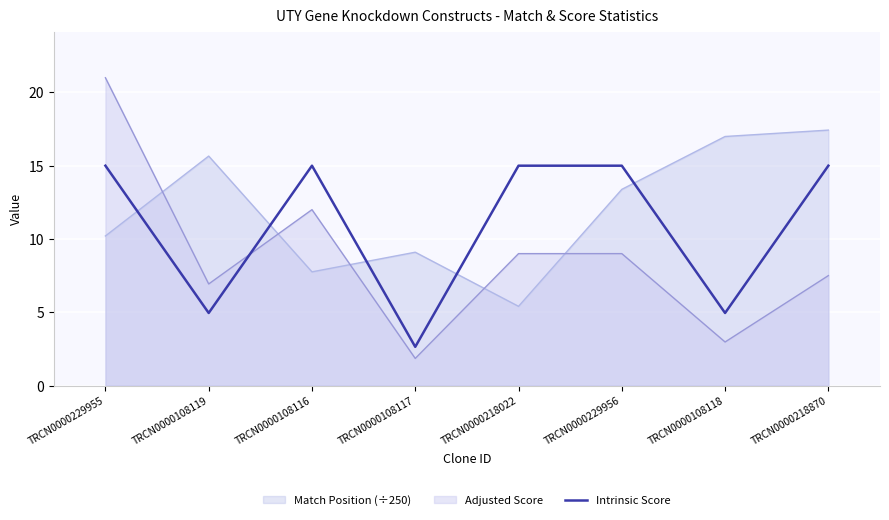

Rank the categories by value from highest to lowest.

TRCN0000229955, TRCN0000108116, TRCN0000218022, TRCN0000229956, TRCN0000218870, TRCN0000108119, TRCN0000108118, TRCN0000108117